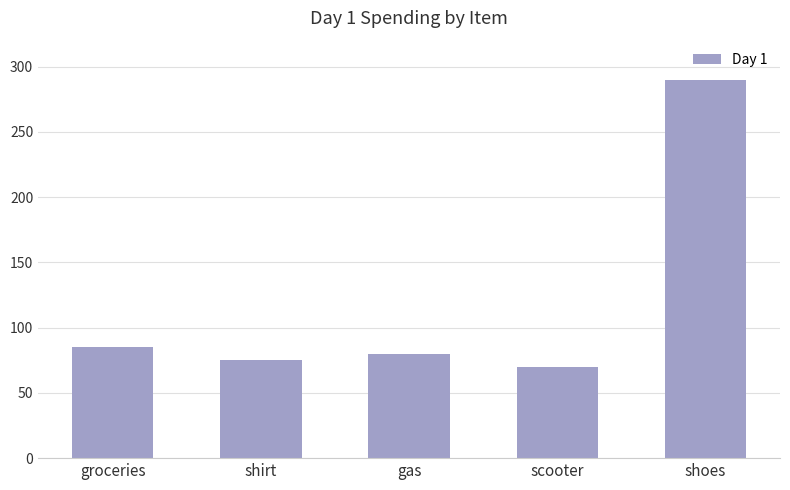

Reading left to right, list all the values displayed in this chart.

85	75	80	70	290